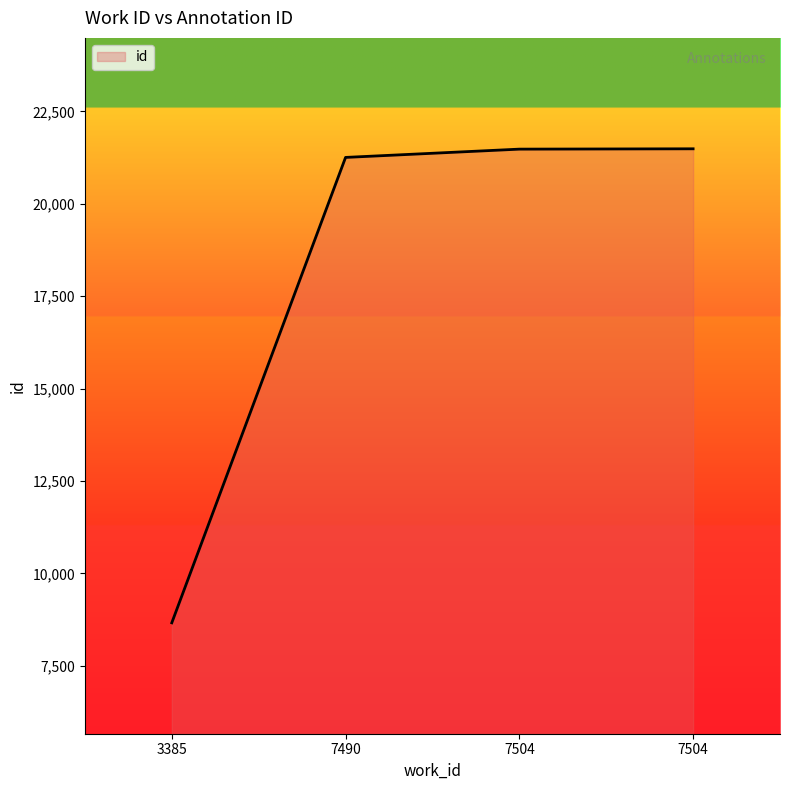

Count the number of data series in this chart.

1